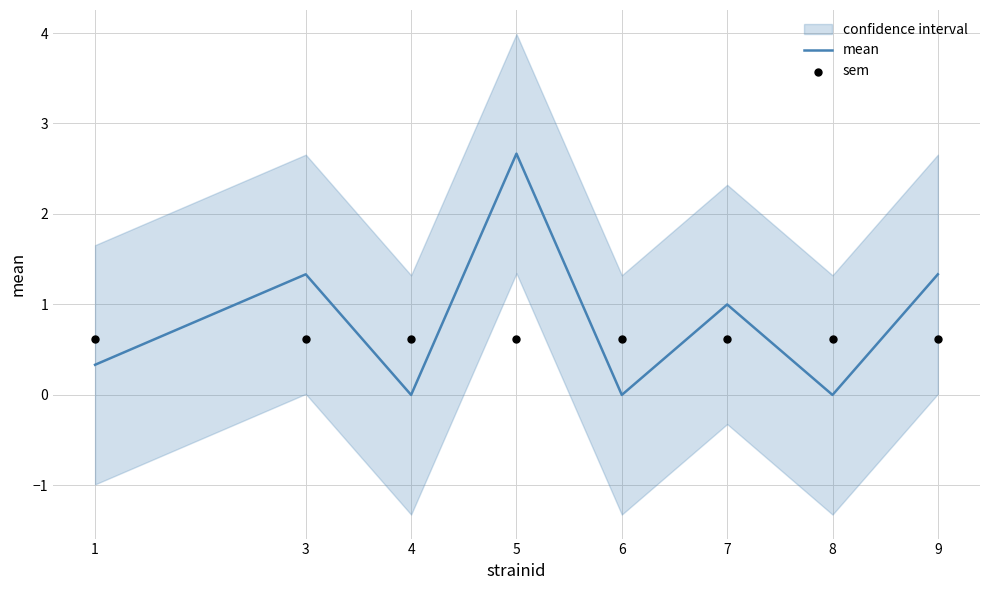

At which category is the sum across all series the highest?

5